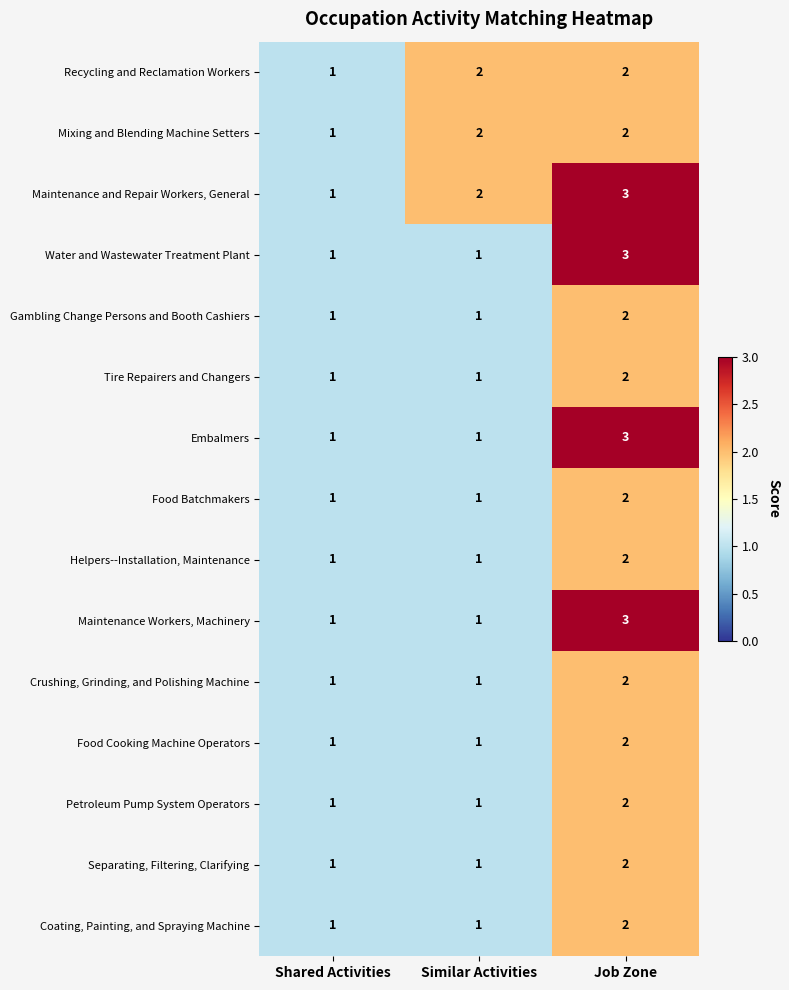

At which label does Recycling and Reclamation Workers reach its minimum?

Shared Activities